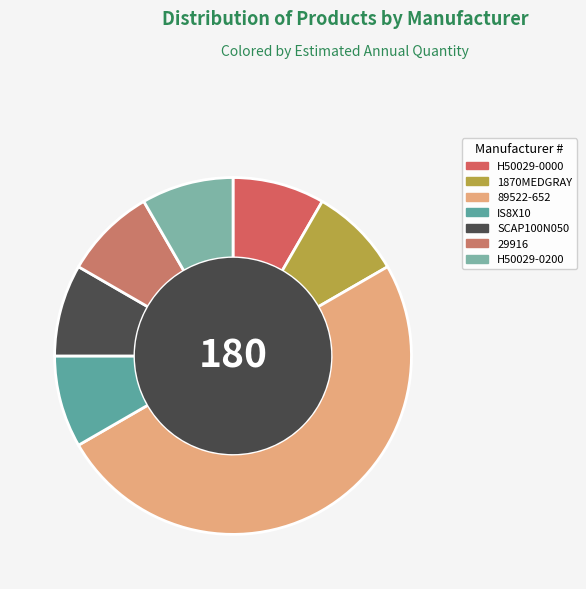

True or false: H50029-0200 accounts for 8% of the total.

True